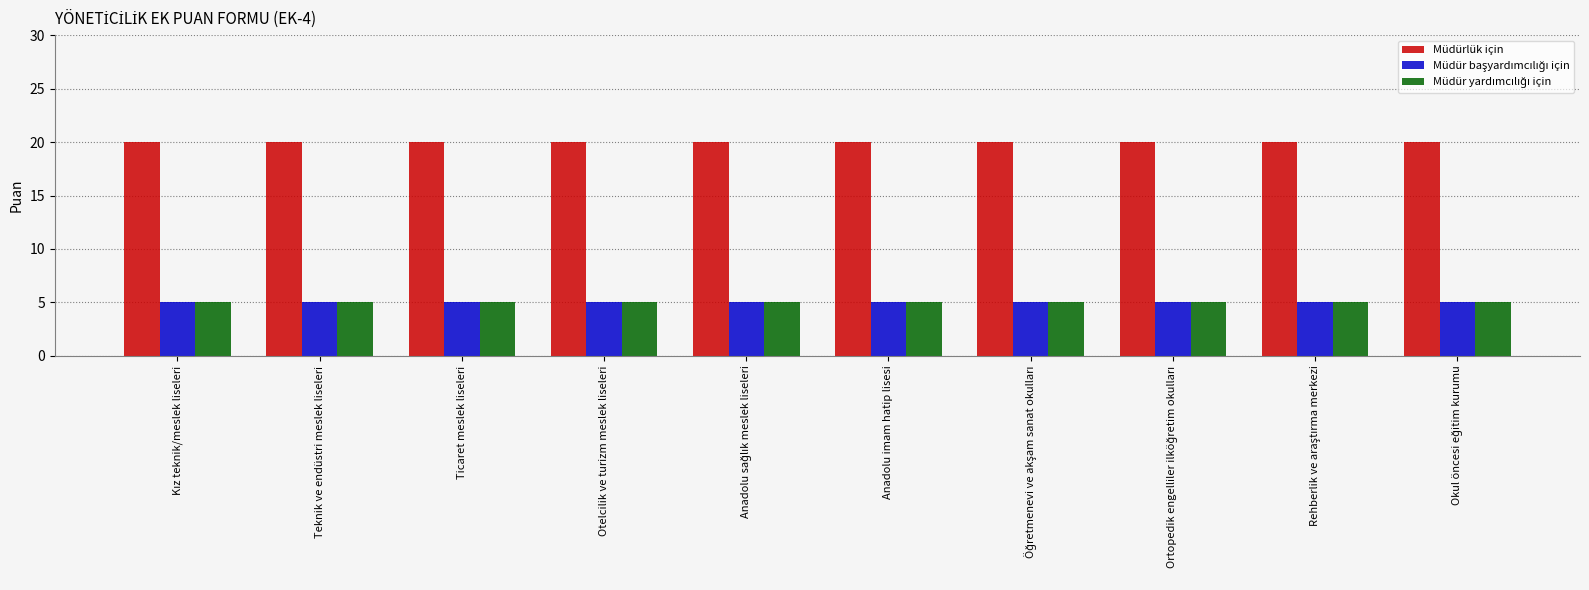

What is the spread (max minus min) of values at Teknik ve endüstri meslek liseleri?

15